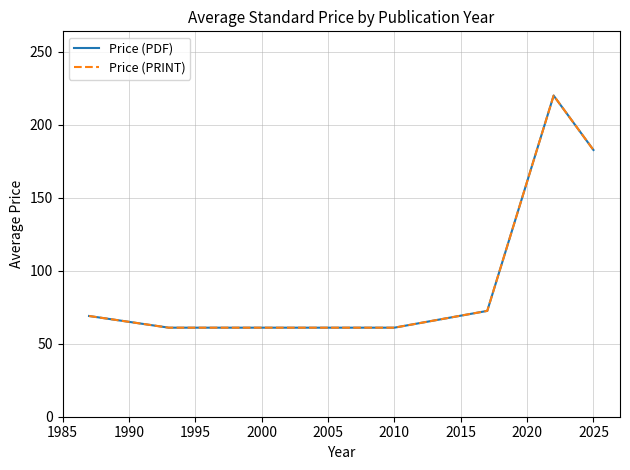

Rank the series by their maximum value, from highest to lowest.

Price (PDF), Price (PRINT)